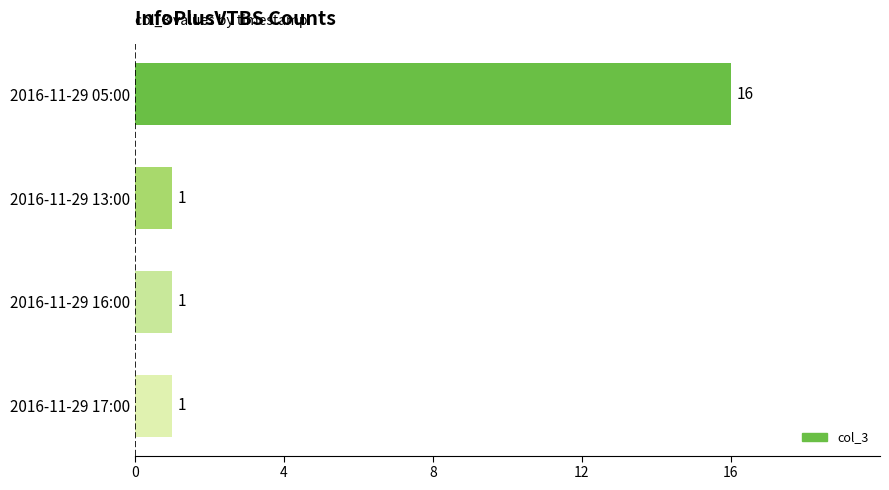

Count the number of data series in this chart.

1